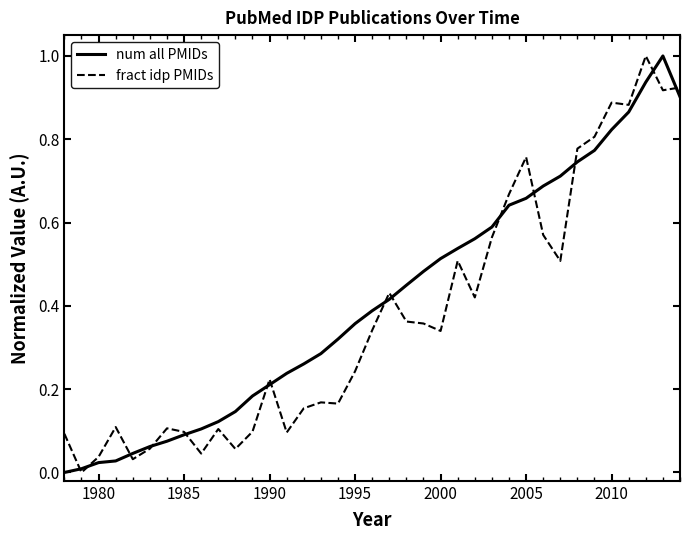

True or false: num all PMIDs has more than 2 points higher than both neighbors.

False